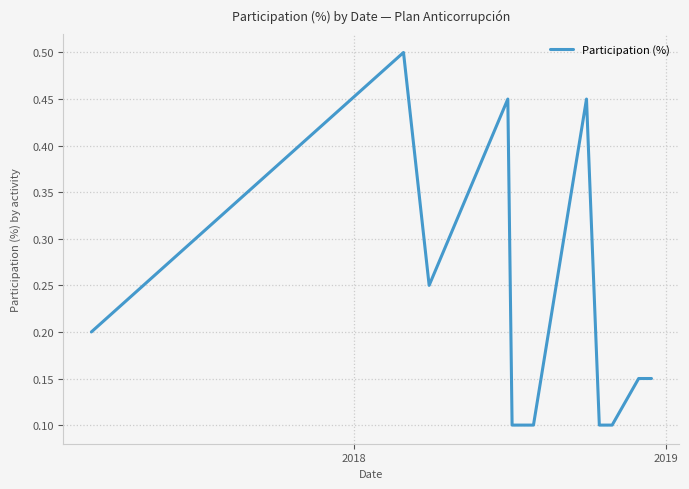

What is the difference between the maximum and minimum values?

0.4